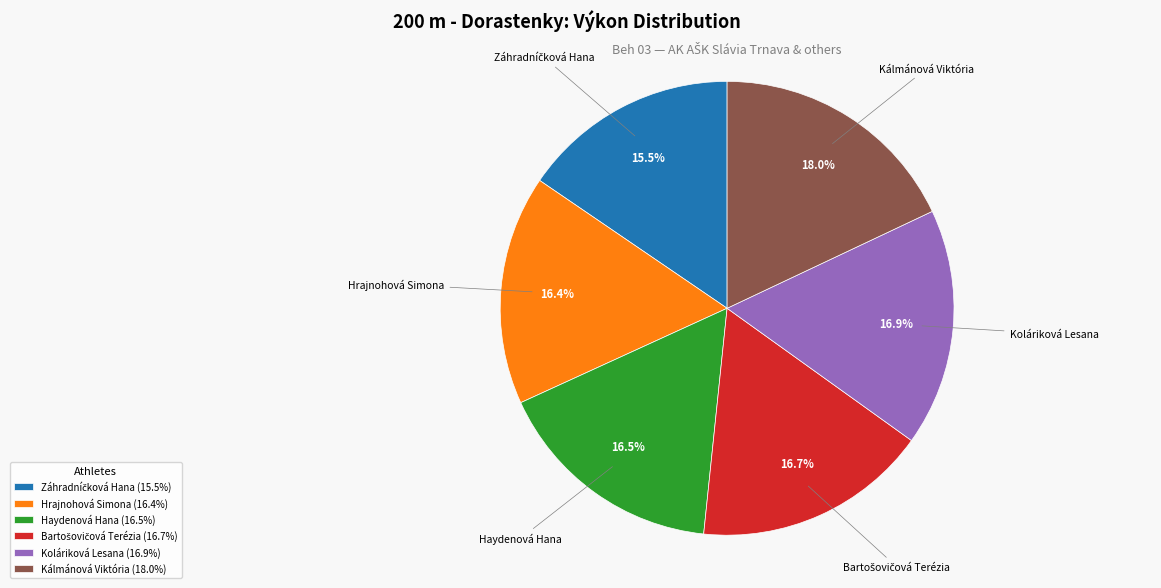

Is there any slice that represents more than half of the pie?

No